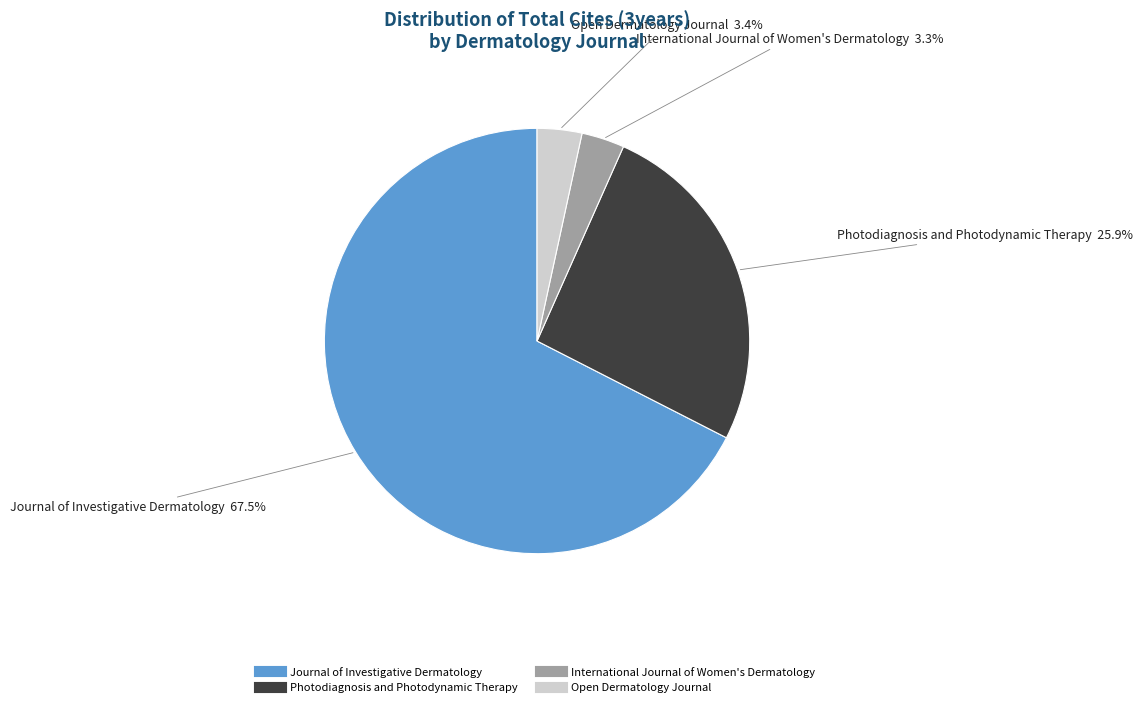

Approximately how many times larger is the value at Photodiagnosis and Photodynamic Therapy compared to Journal of Investigative Dermatology?

0.4